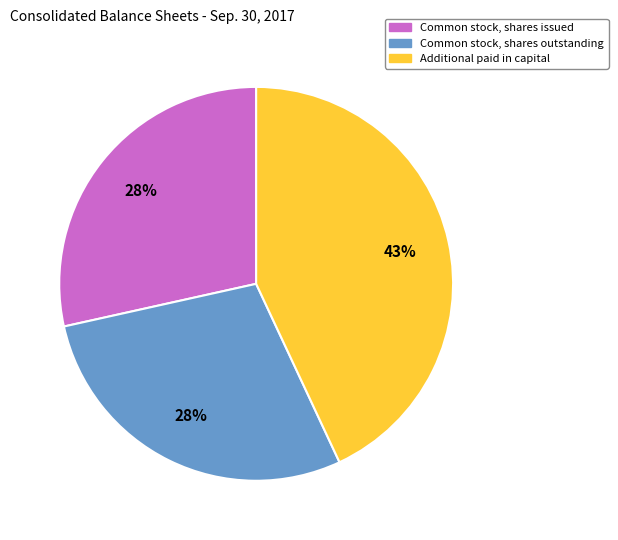

To the nearest percent, what percentage of the pie is Common stock, shares outstanding?

28%